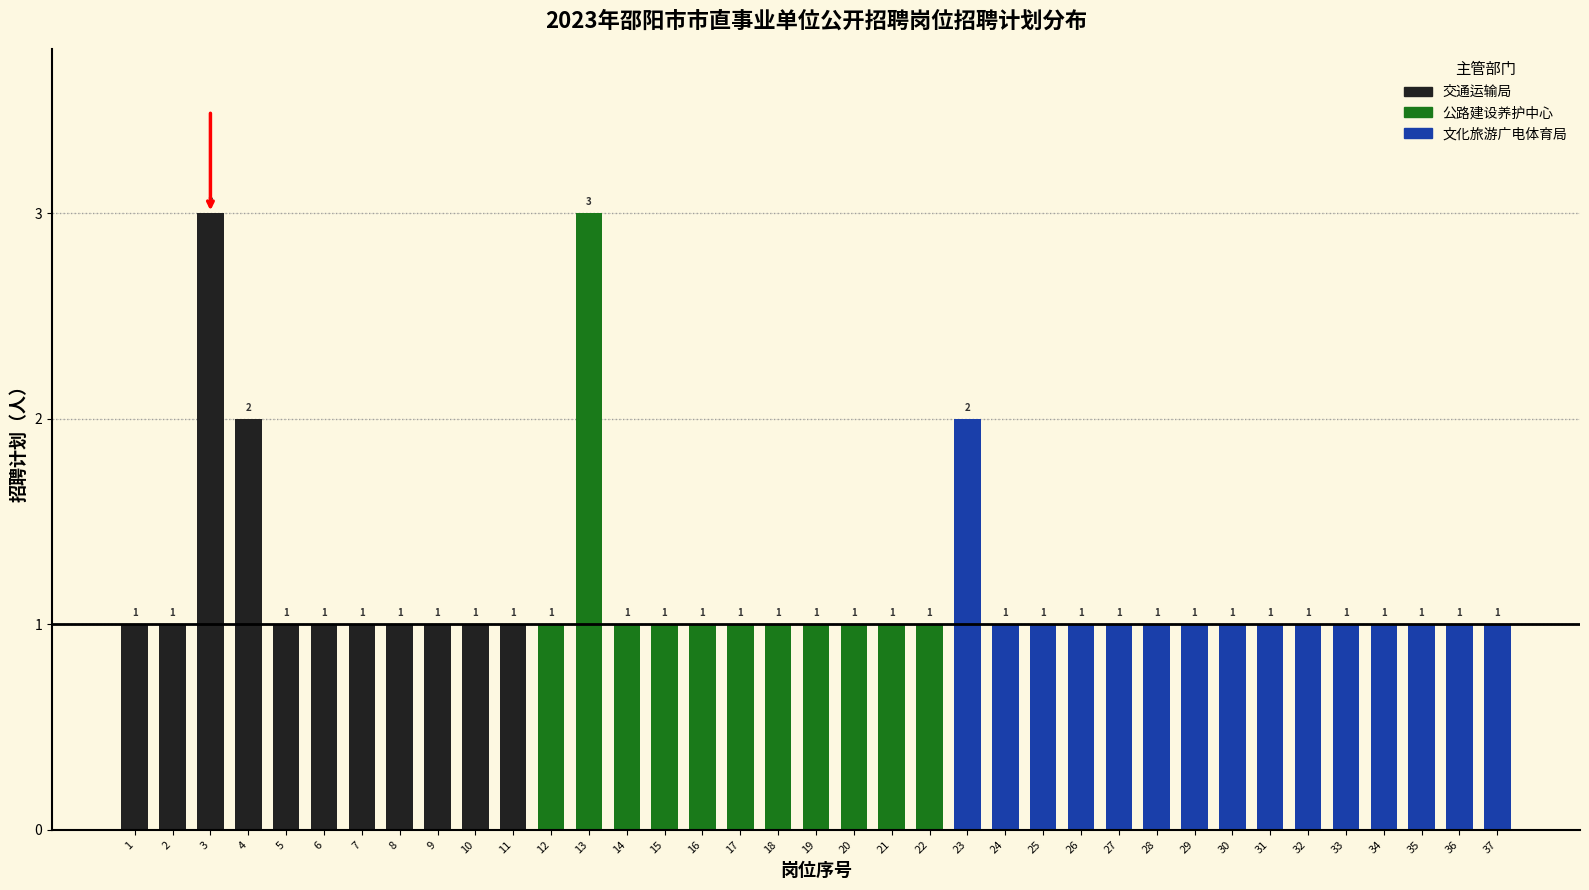

Reading right to left, what are all the values shown in this chart?

37=1	36=1	35=1	34=1	33=1	32=1	31=1	30=1	29=1	28=1	27=1	26=1	25=1	24=1	23=2	22=1	21=1	20=1	19=1	18=1	17=1	16=1	15=1	14=1	13=3	12=1	11=1	10=1	9=1	8=1	7=1	6=1	5=1	4=2	3=3	2=1	1=1